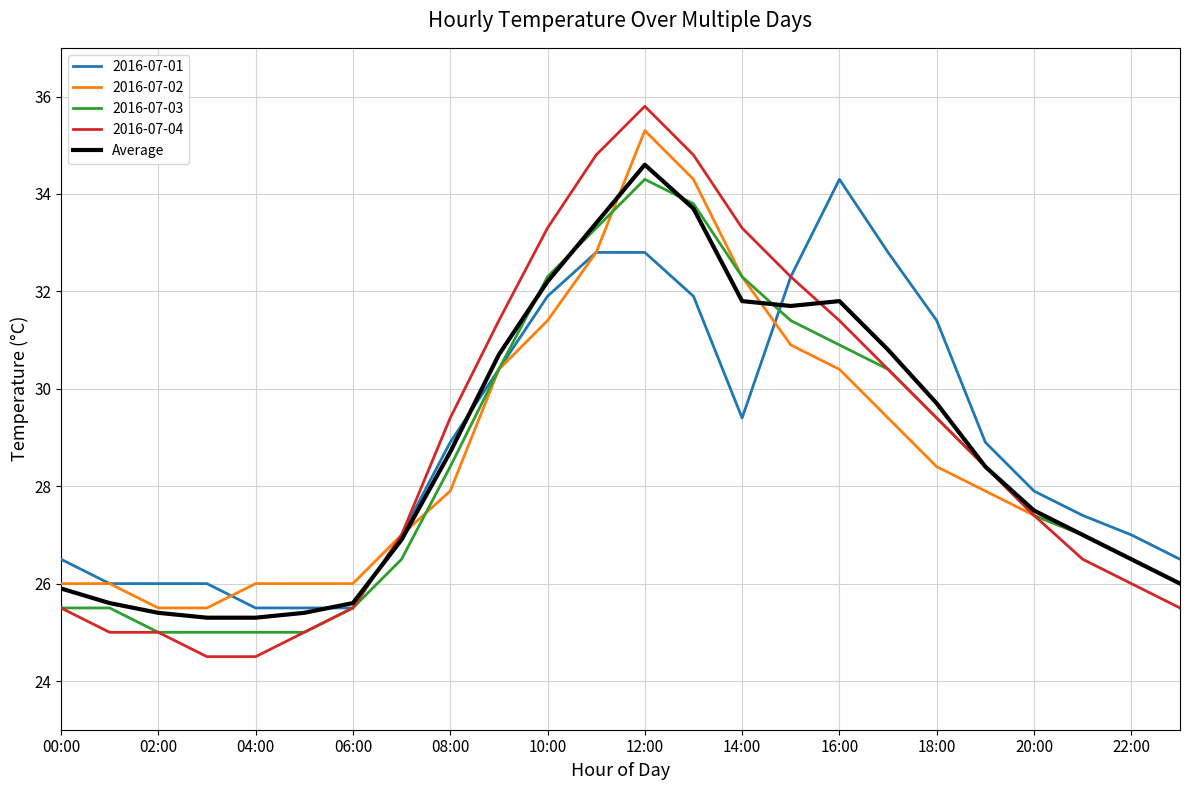

What is the lowest value of the 2016-07-04 series?

24.5